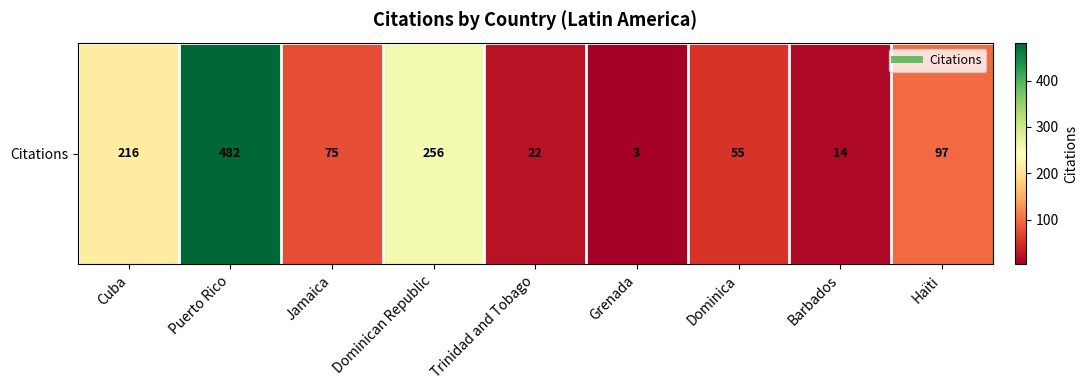

Which has a higher value, Dominican Republic or Dominica?

Dominican Republic